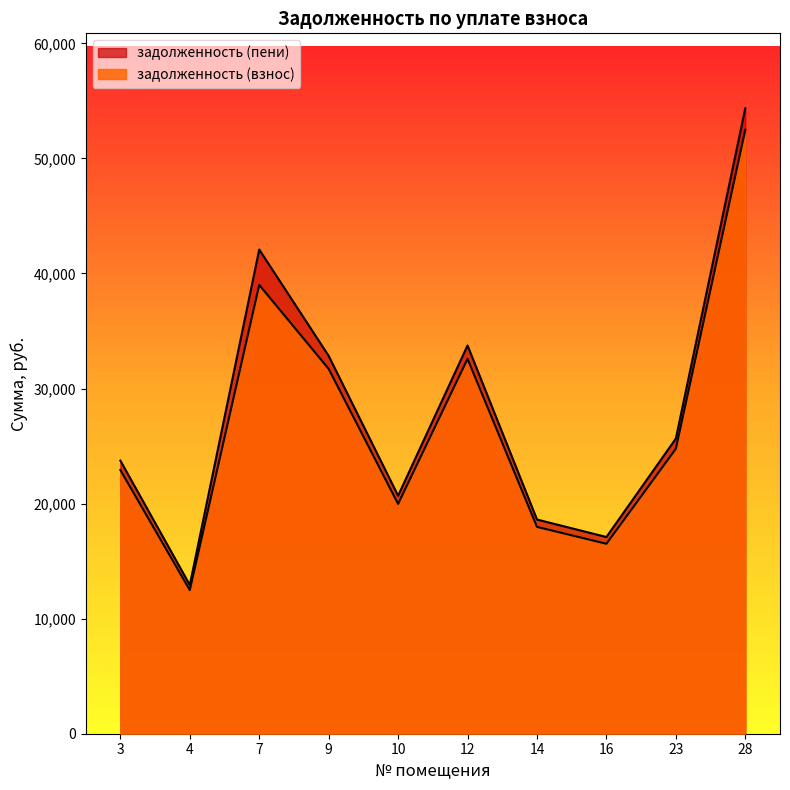

At which category does задолженность (пени) reach its first local valley?

4